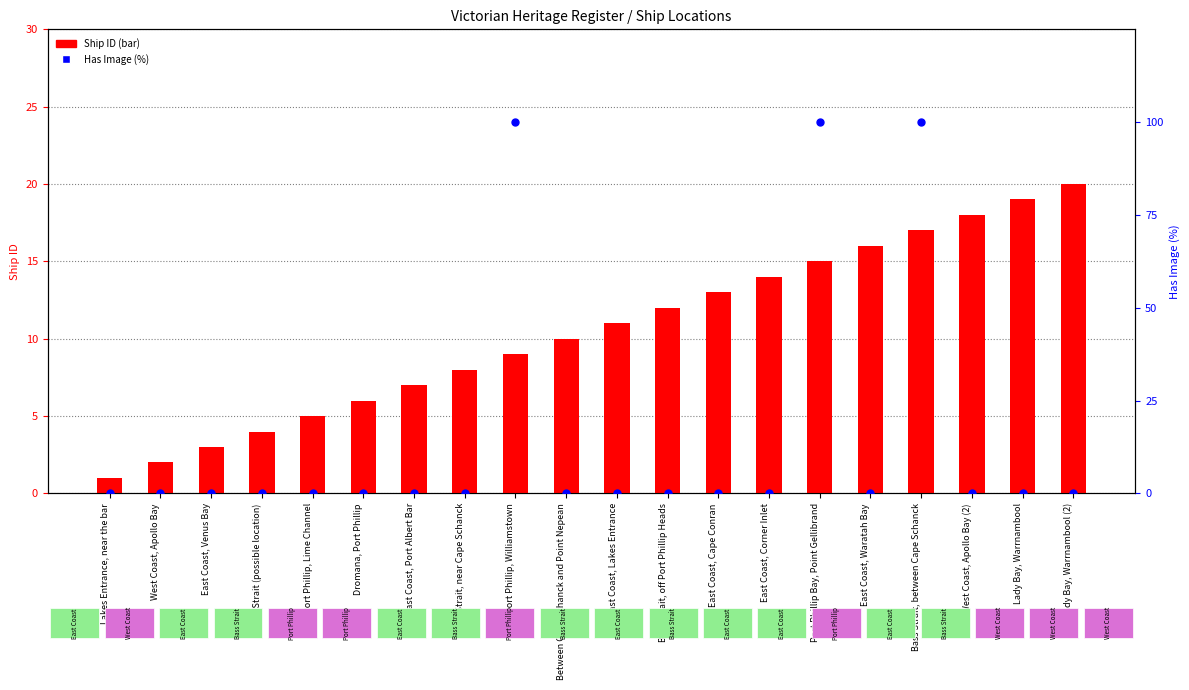

At which category is the sum across all series the highest?

Bass Strait, between Cape Schanck